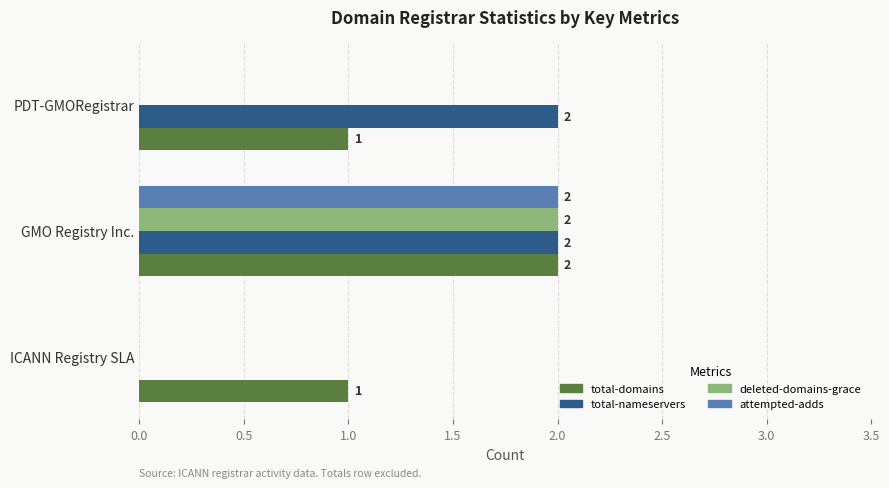

Which category has the highest value in the total-domains series?

GMO Registry Inc.